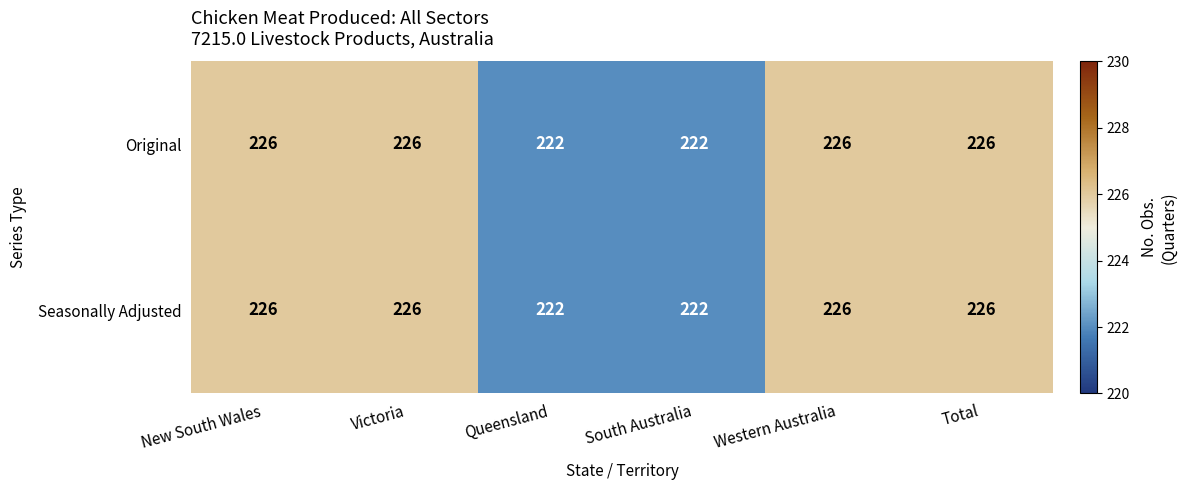

Count the Seasonally Adjusted values in the range 222 to 226.

6